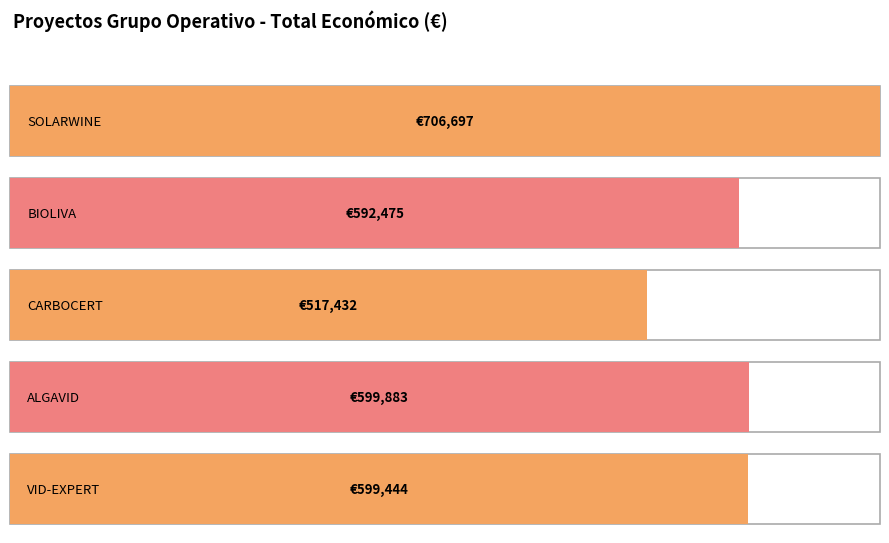

Count the number of categories in the chart.

5